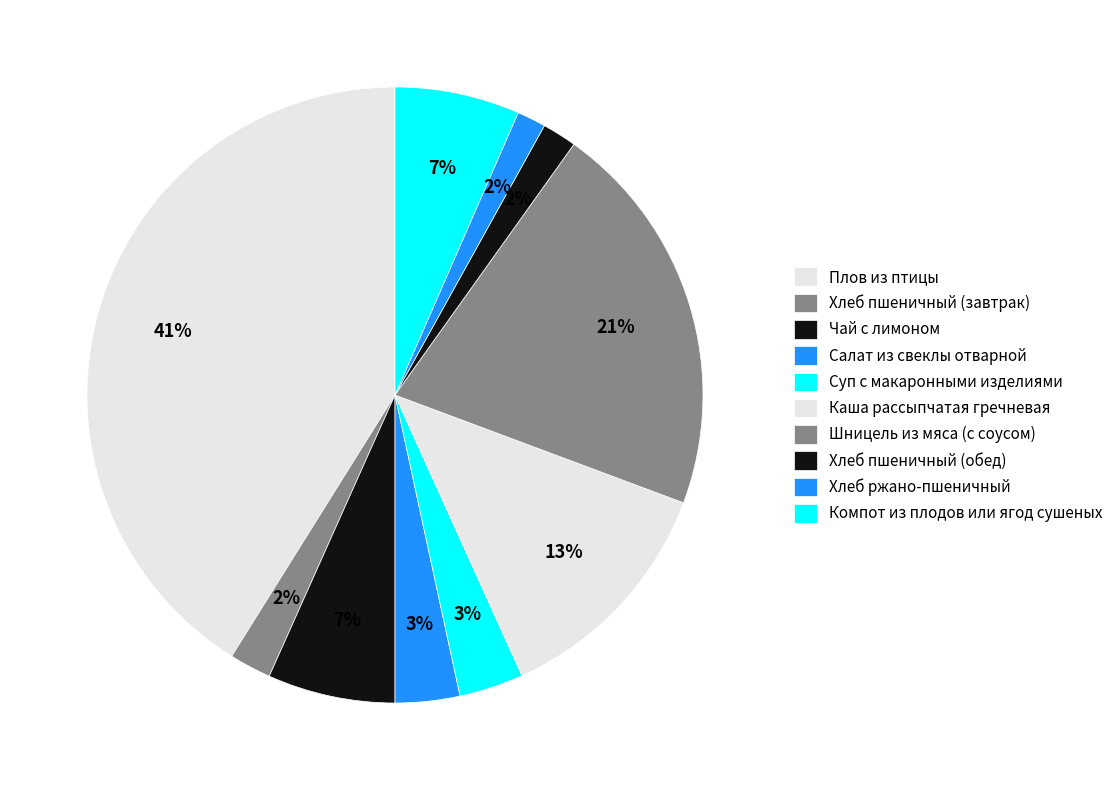

To the nearest percent, what portion does Плов из птицы represent?

41%